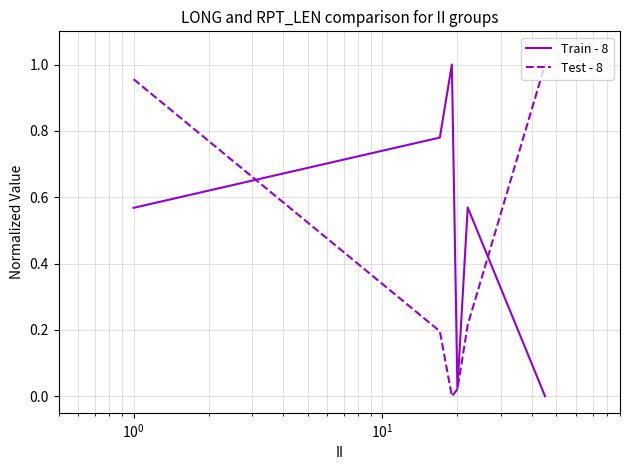

List the series in order of their overall mean, lowest first.

Test - 8, Train - 8